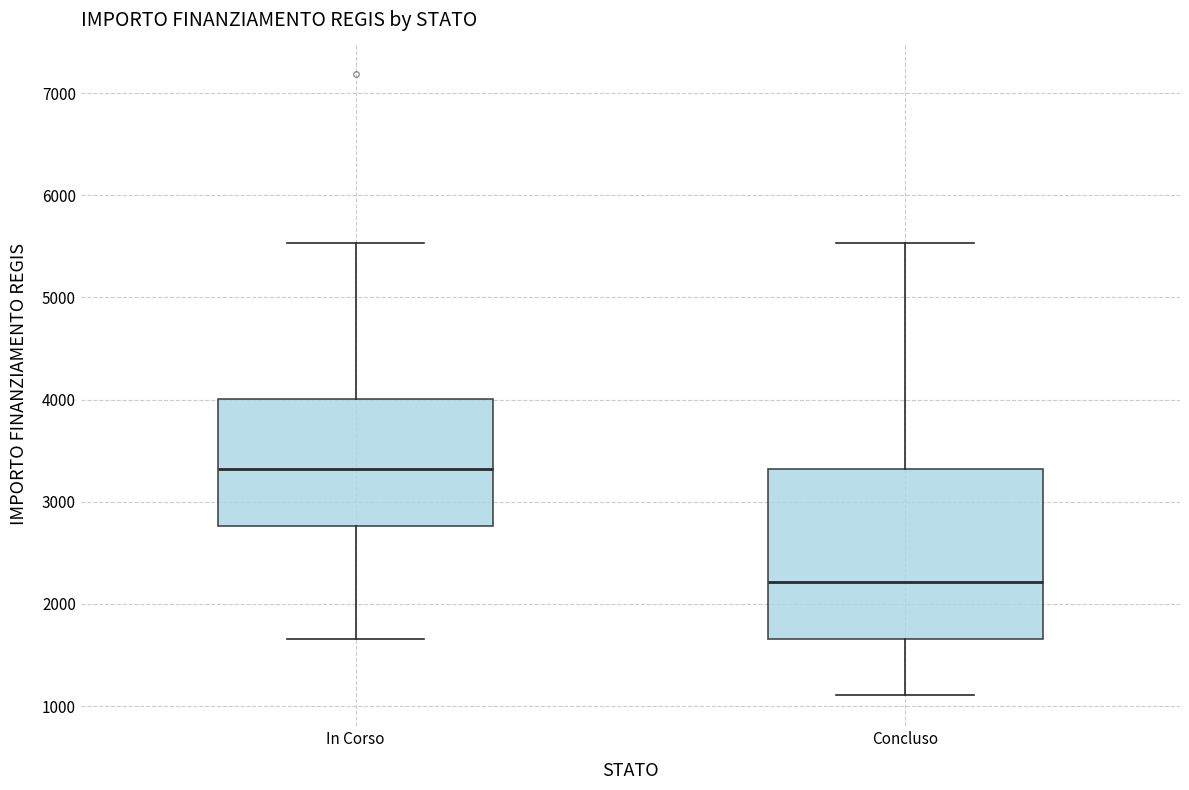

Where does the upper whisker of the box for In Corso end on the y-axis? The values are not printed on the chart, so give them approximately, as read against the axis.

5500